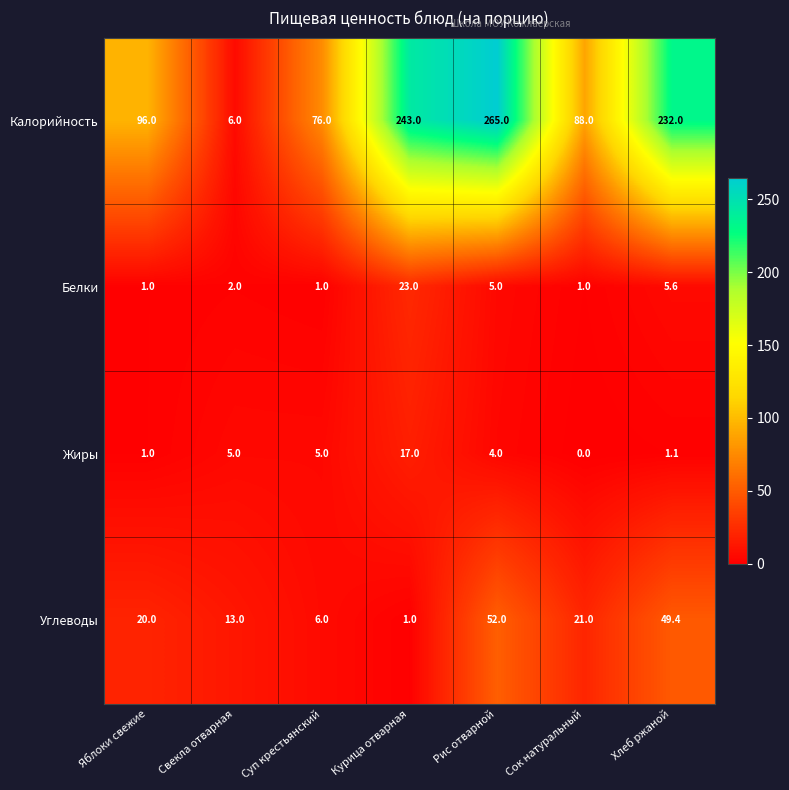

What is the sum of all Жиры values?

33.1